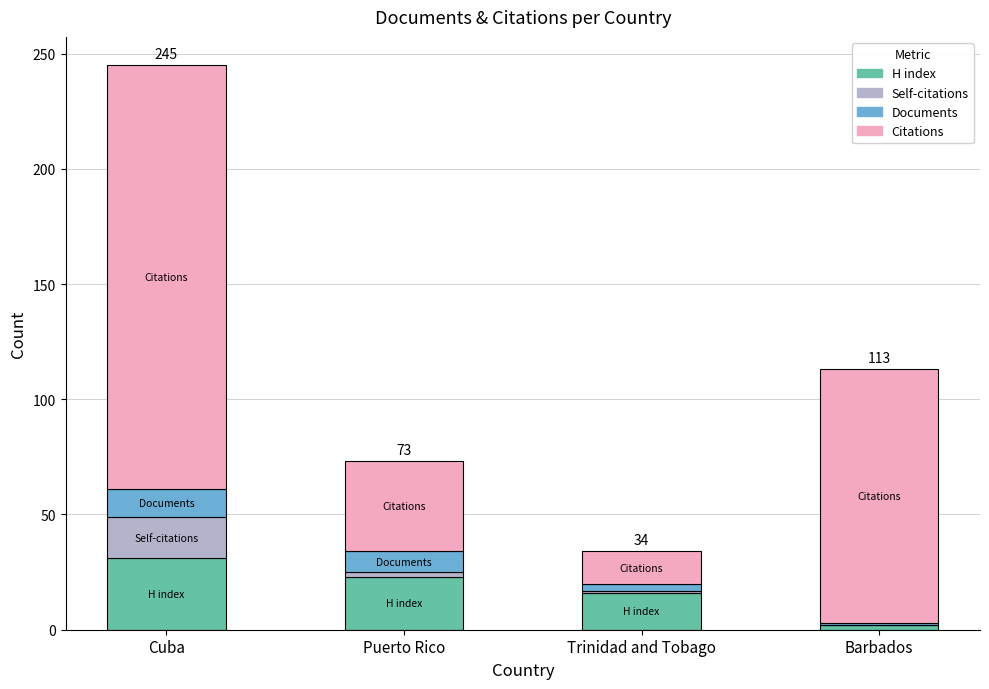

True or false: H index has a value of 17 at Cuba.

False